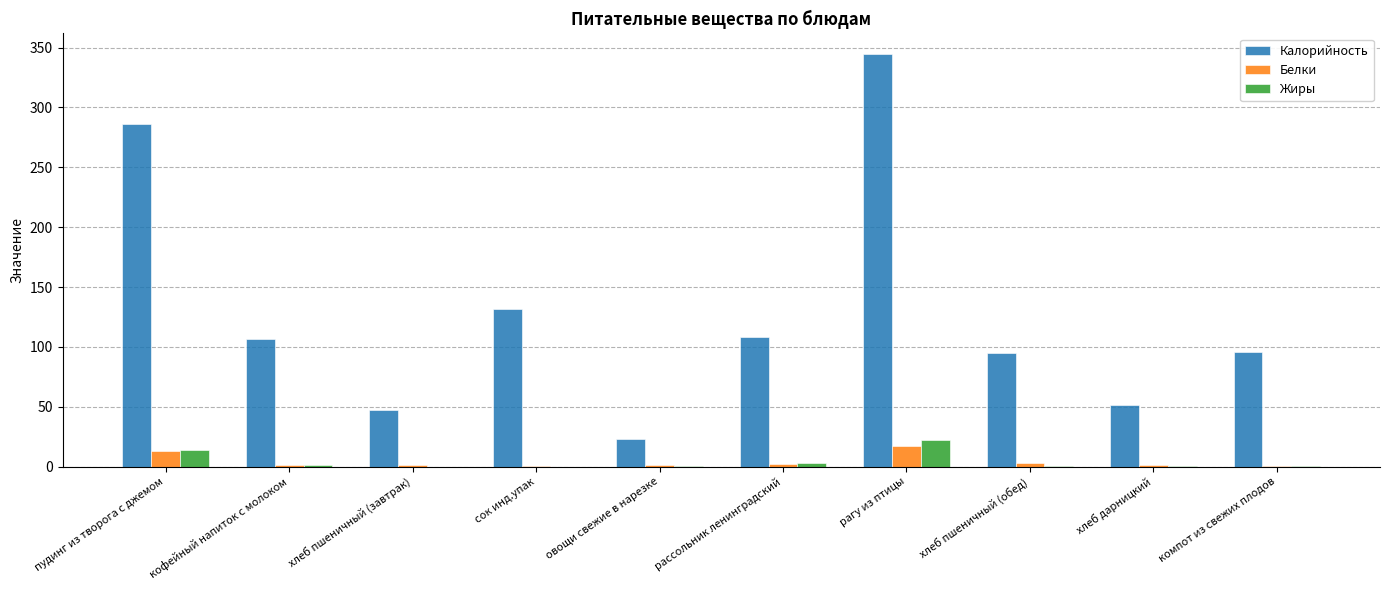

Where does the Калорийность series first go above 107?

пудинг из творога с джемом